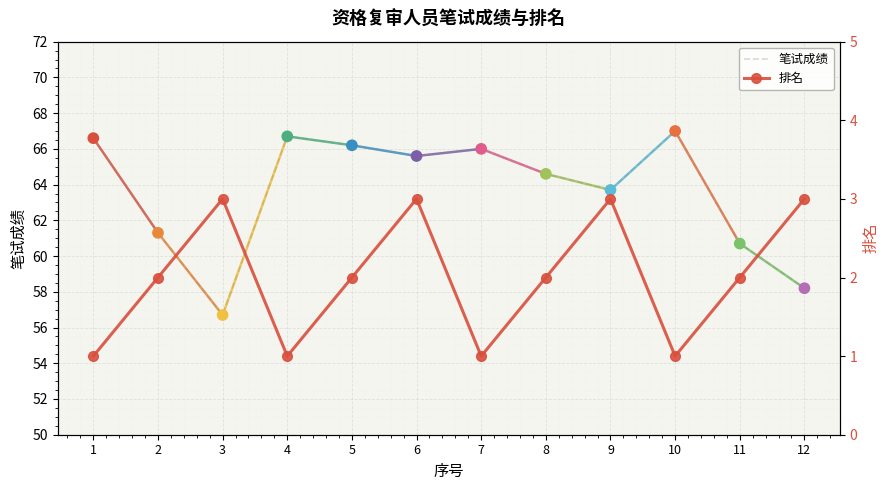

What is the total value across all series at 4?

67.7